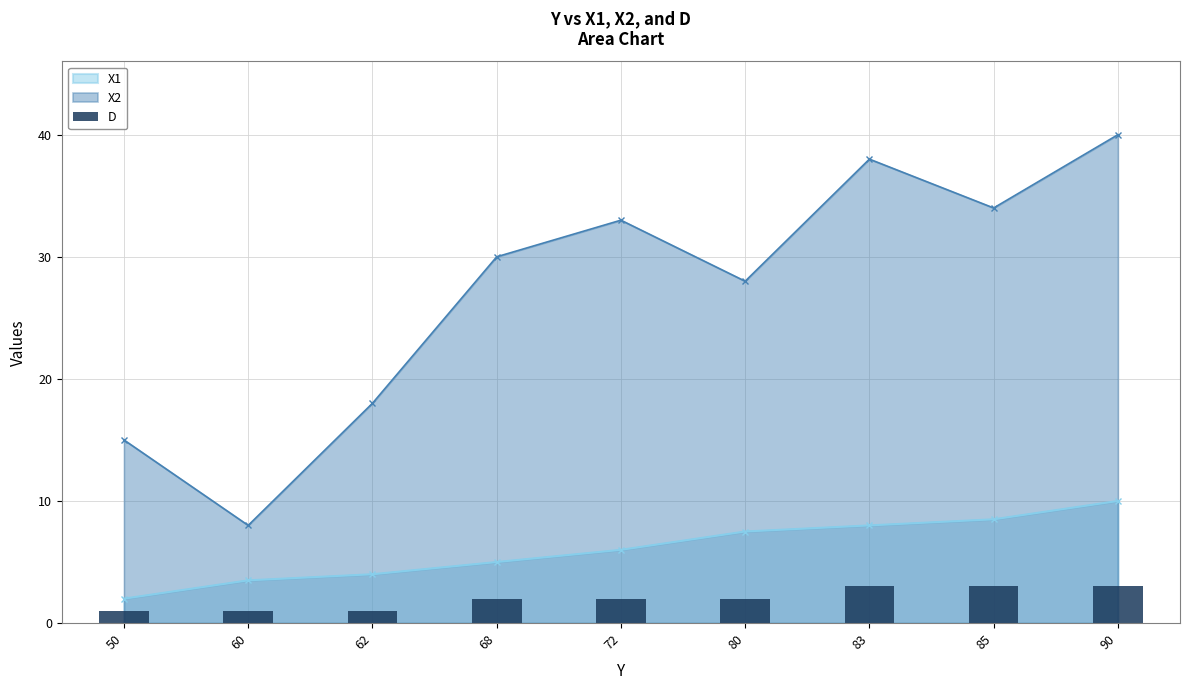

How many data points are above 2?

3